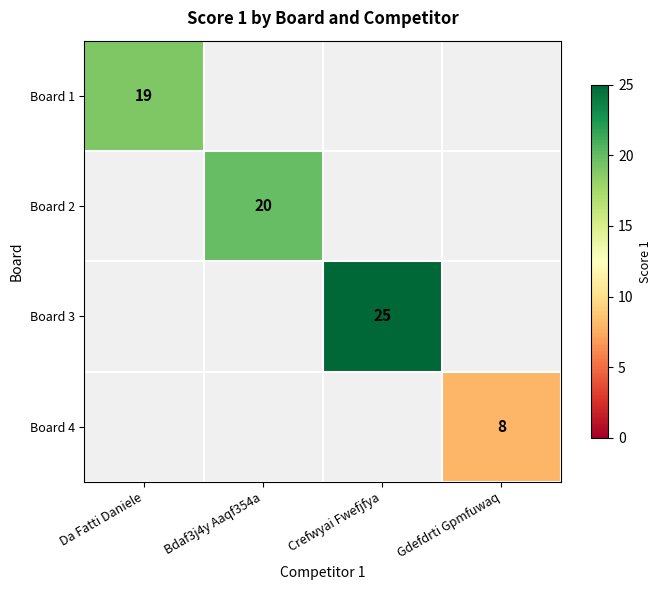

The Board 3 series shows 25 at Crefwyai Fwefjfya. True or false?

True